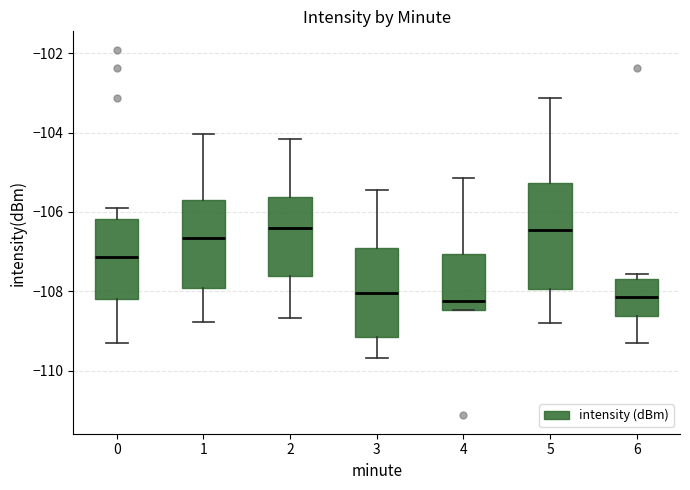

Reading left to right, read every box against the y-axis: the position of its median line, the range the box covers, and the ends of its whiskers. The values are not printed on the chart, so give them approximately, as read against the axis.

0: median -107.2, box -108.2 to -106.2, whiskers -109.4 to -106.0
1: median -106.6, box -108.0 to -105.6, whiskers -108.8 to -104.0
2: median -106.4, box -107.6 to -105.6, whiskers -108.6 to -104.2
3: median -108.0, box -109.2 to -107.0, whiskers -109.6 to -105.4
4: median -108.2, box -108.4 to -107.0, whiskers -108.4 to -105.2
5: median -106.4, box -108.0 to -105.2, whiskers -108.8 to -103.2
6: median -108.2, box -108.6 to -107.6, whiskers -109.4 to -107.6 (just above the box's upper edge)